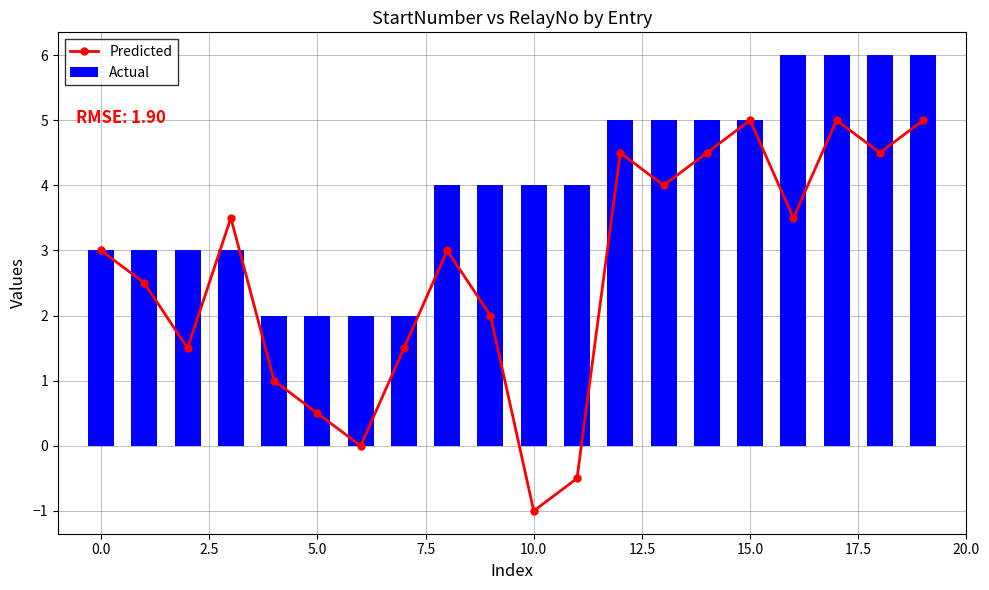

What is the difference between the second highest and second lowest values in the Actual series?

4